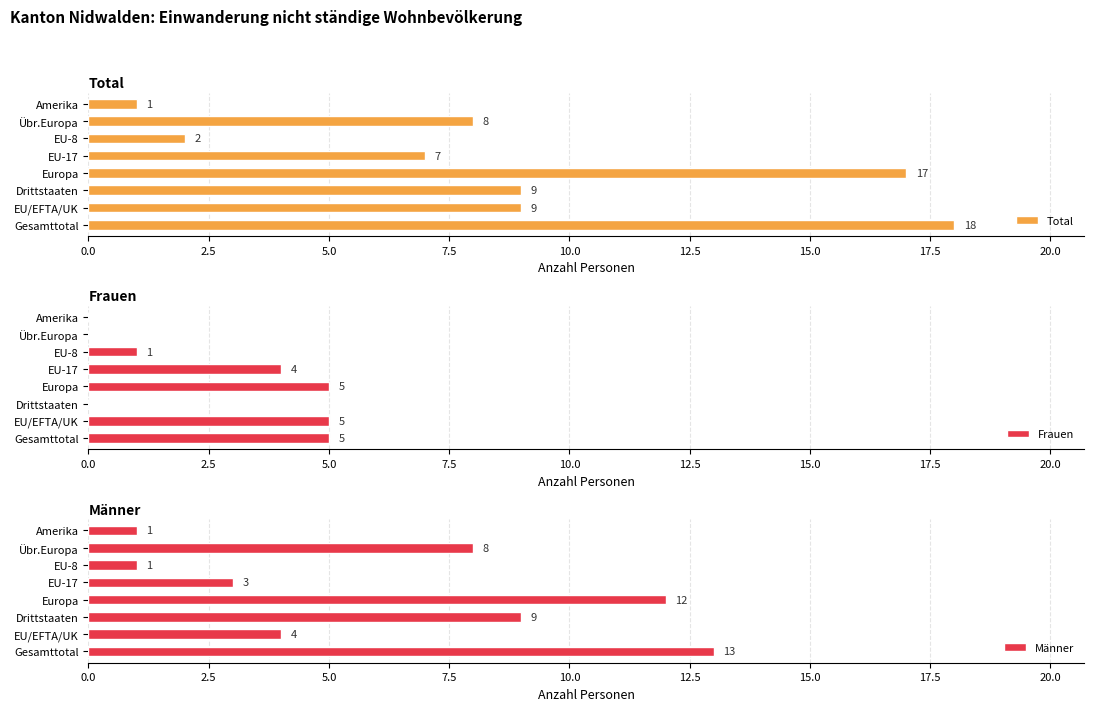

At which label is Frauen closest to 2?

EU-8